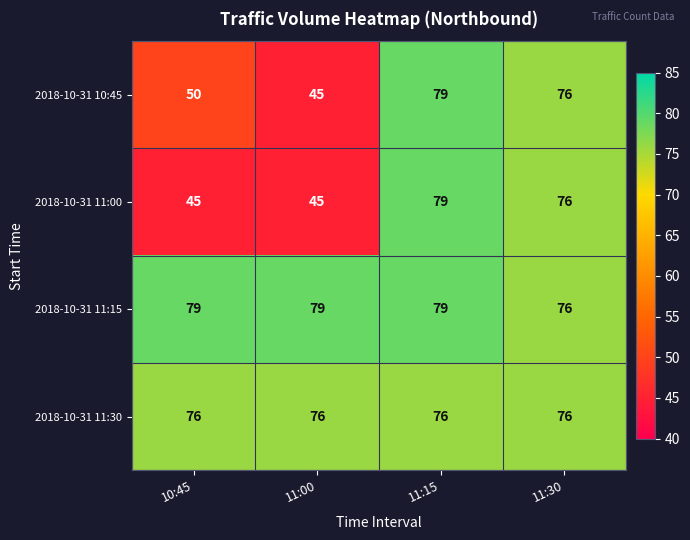

Which series has the largest total across all categories?

2018-10-31 11:15